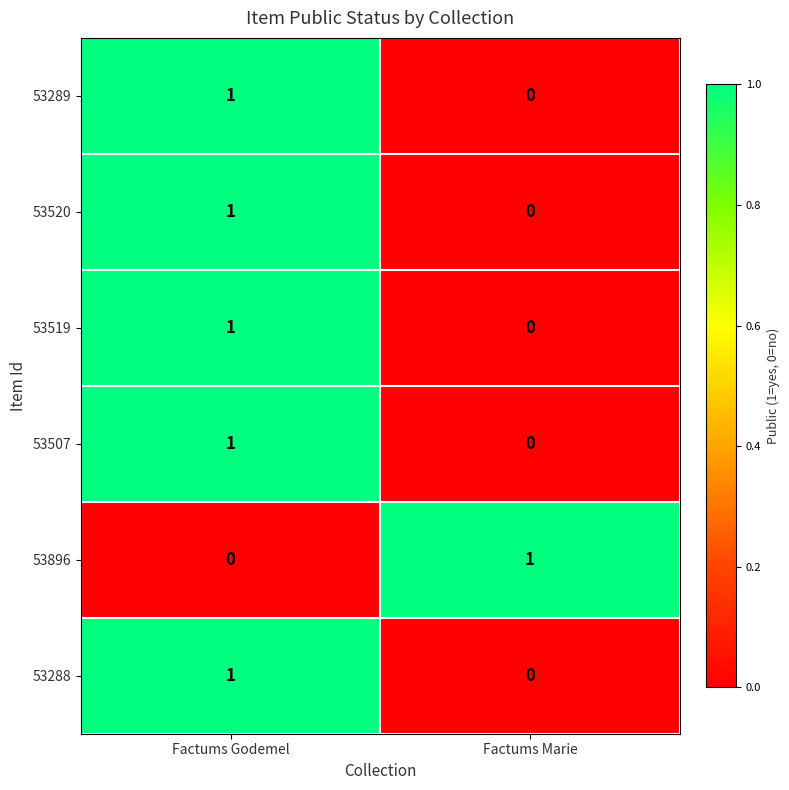

True or false: 53289 has a value of 1 at Factums Godemel.

True